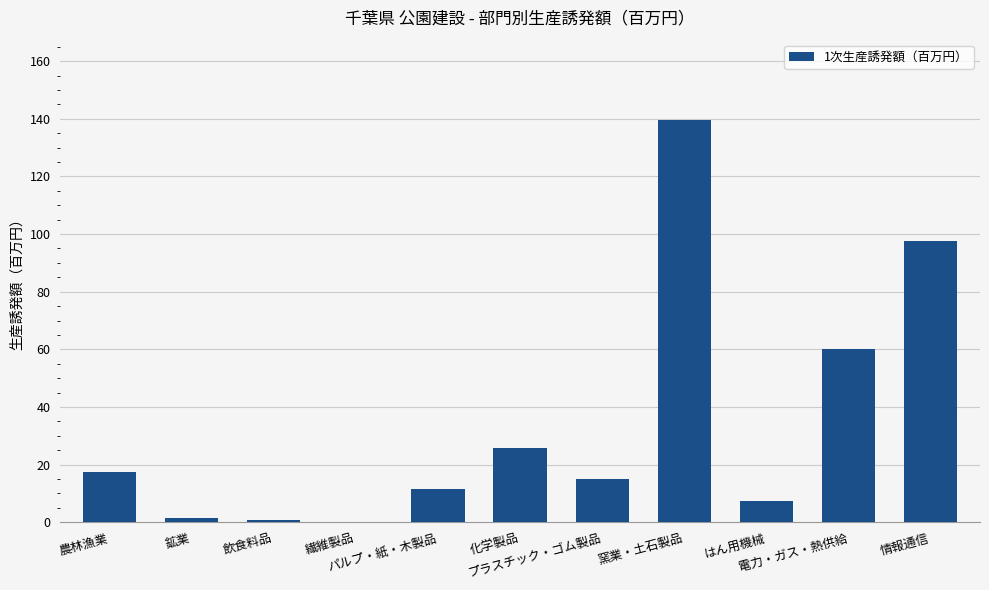

What is the greatest value displayed?

139.6